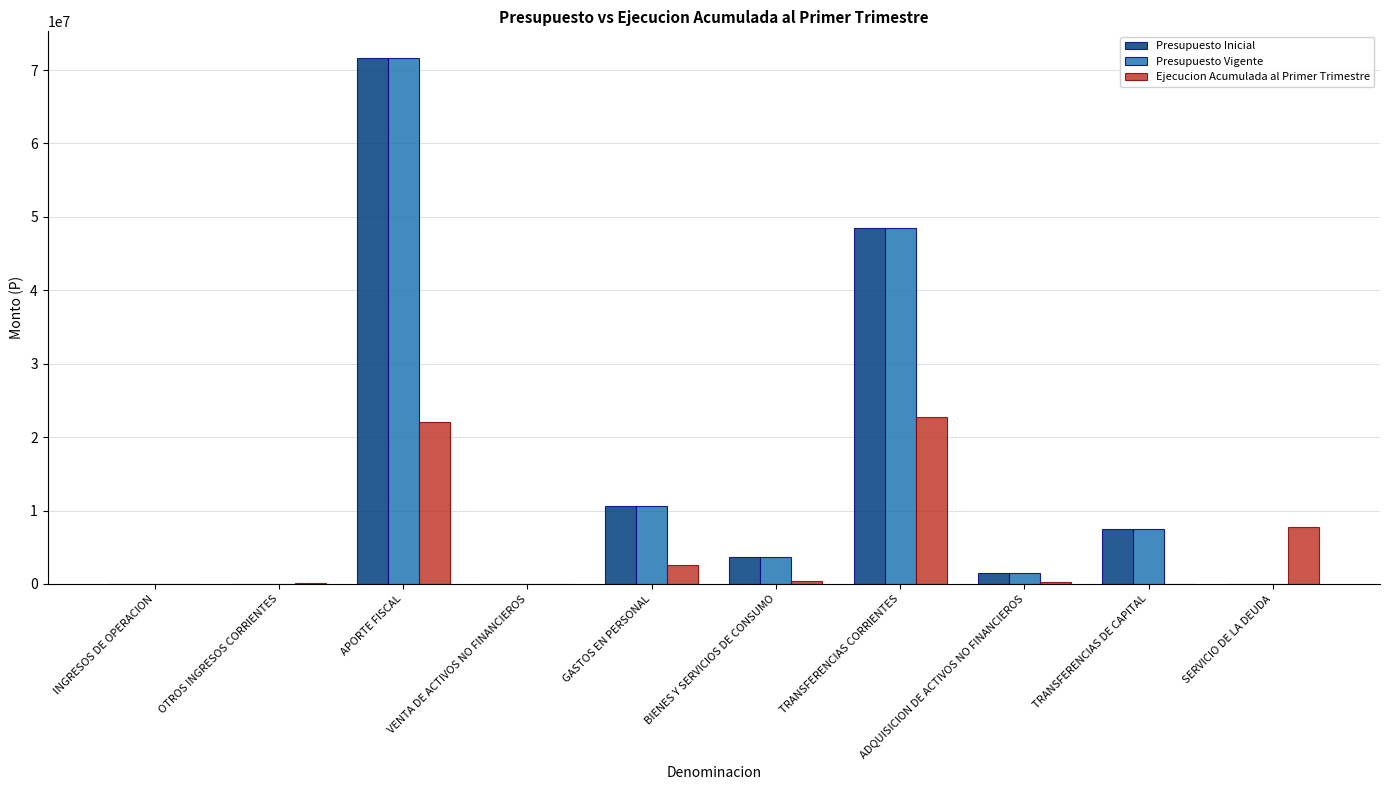

Is it true that Presupuesto Inicial equals 13265895 at TRANSFERENCIAS DE CAPITAL?

False